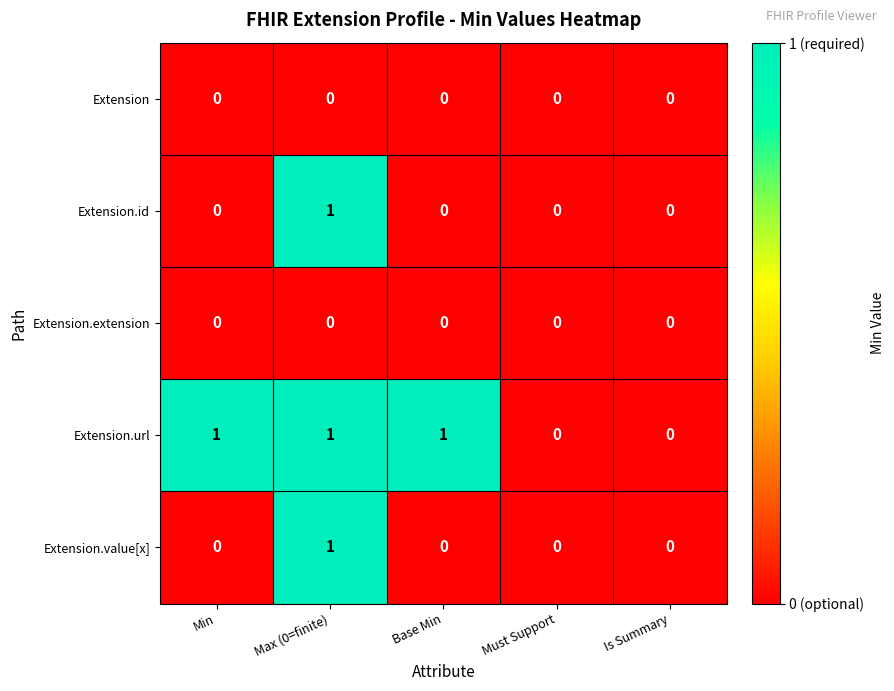

True or false: Extension.id has a value of 1 at Max (0=finite).

True